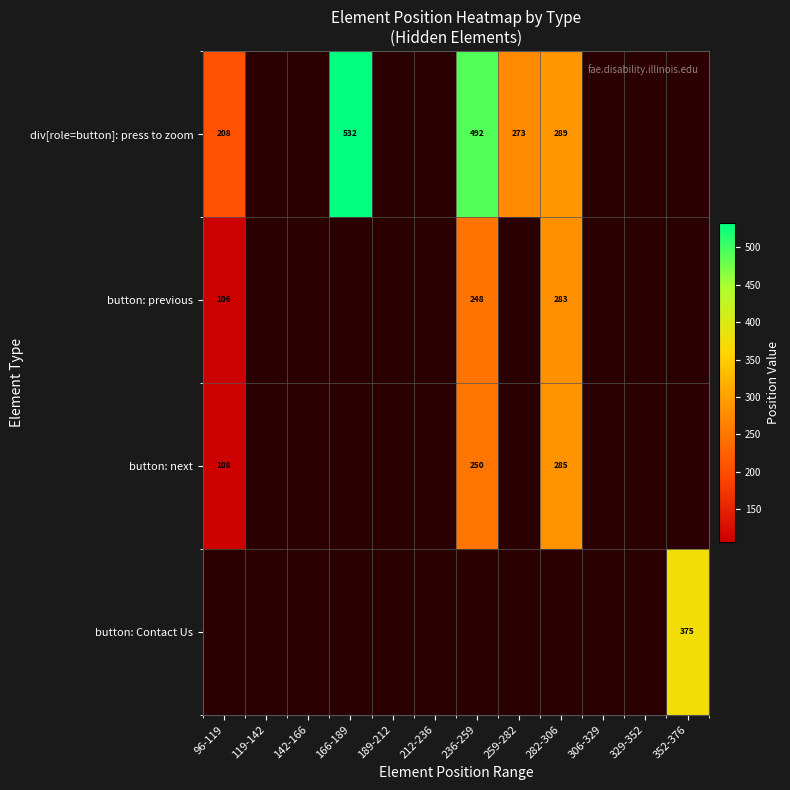

What is the greatest value displayed?

532.0